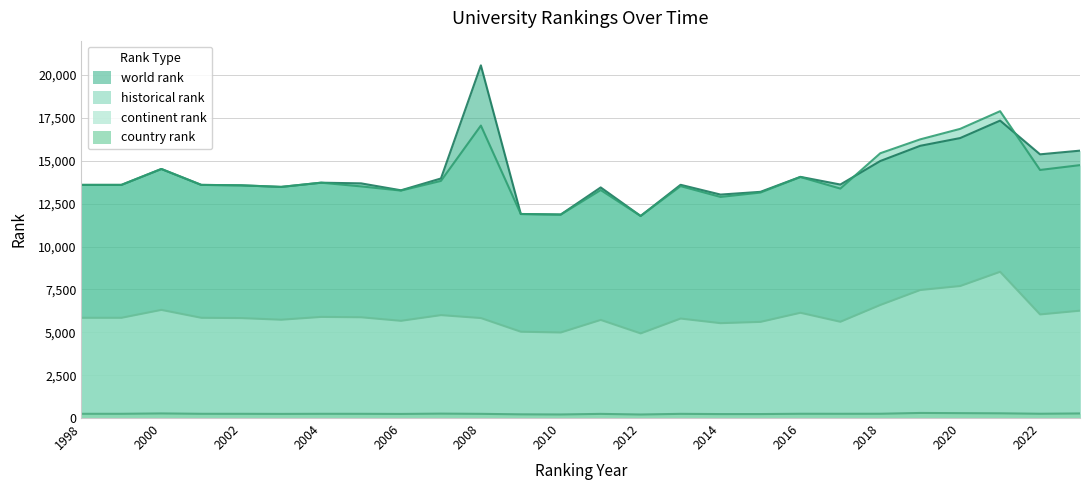

Which label corresponds to the smallest value in the chart?

2012